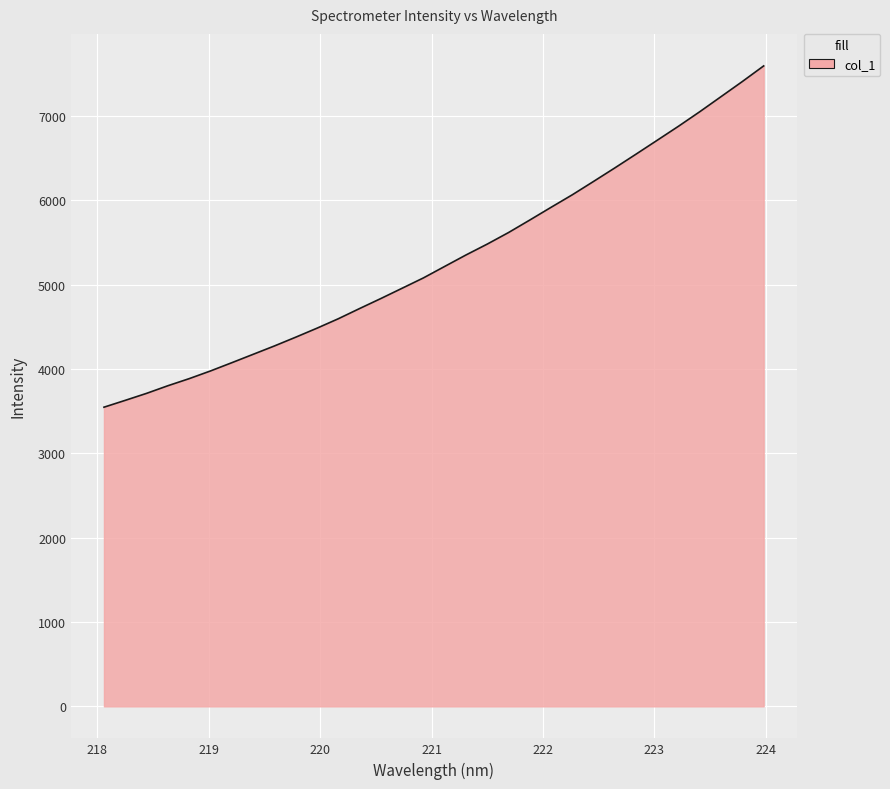

What is the difference between the maximum and minimum values?

4045.2